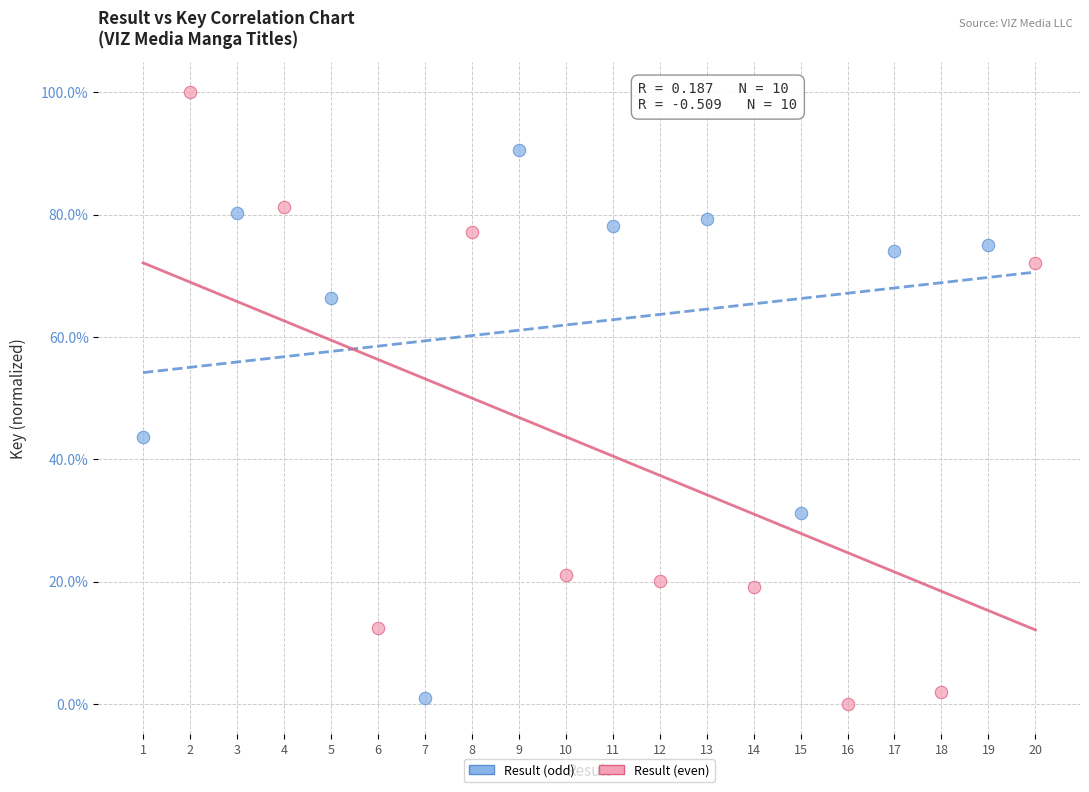

Which series has the largest Y range (max minus min)?

Result (even)